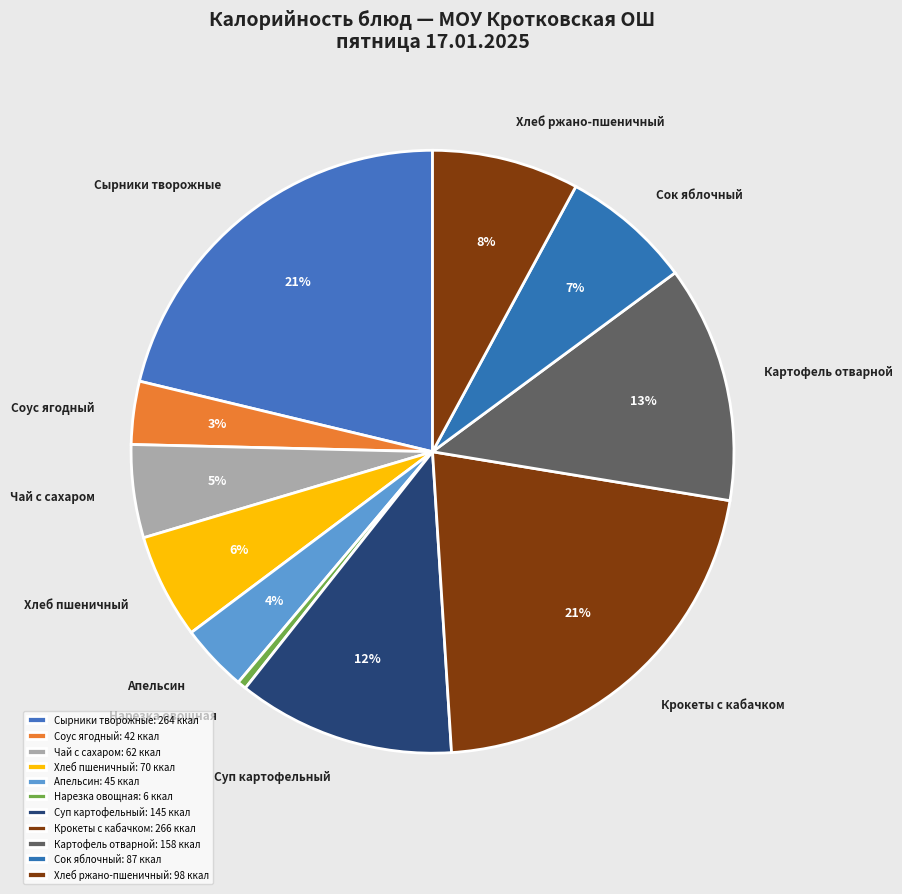

How many segments does this pie chart have?

11